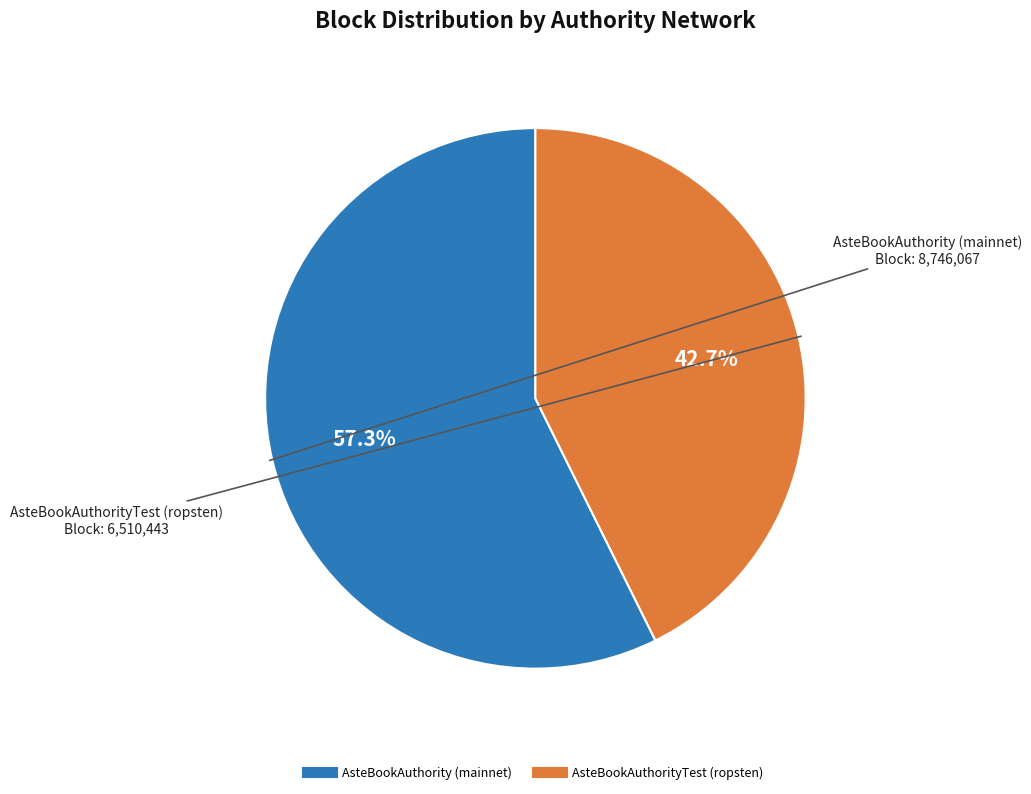

How many segments does this pie chart have?

2